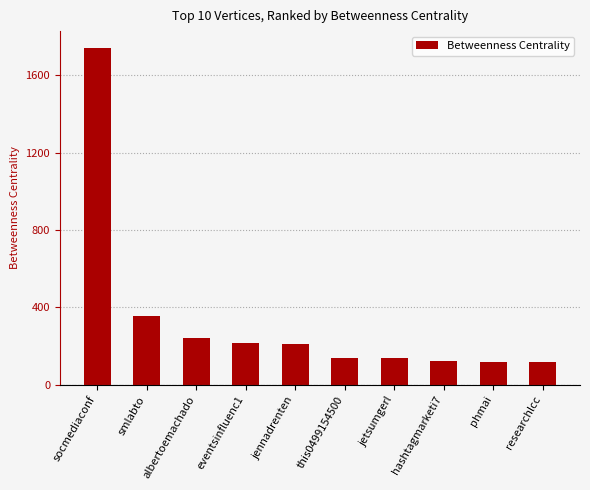

How many data points are above 210?

5